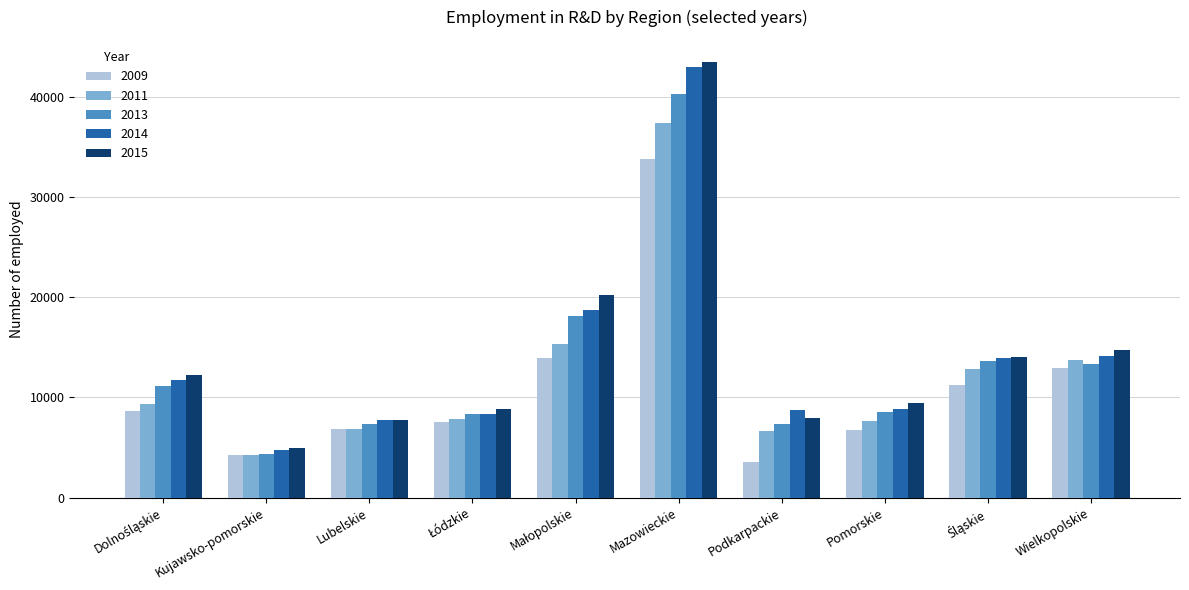

What are all the series names shown in the legend?

2009, 2011, 2013, 2014, 2015